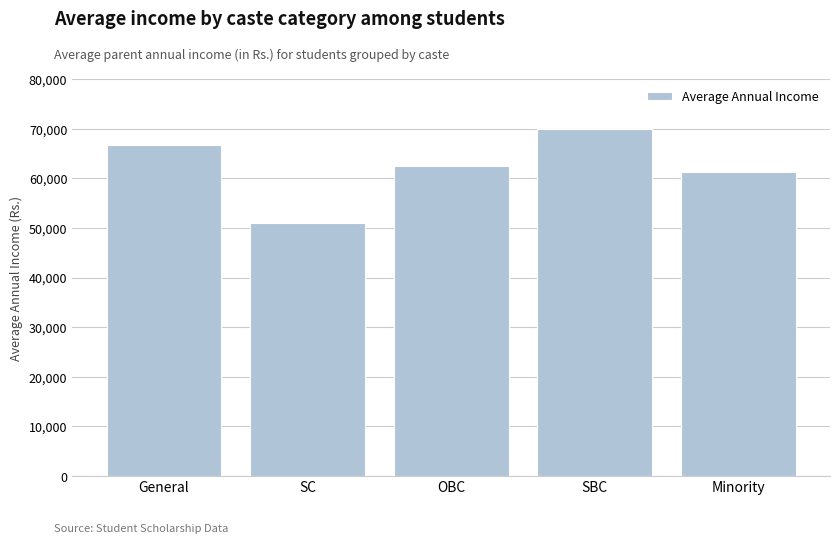

Rank the categories by value from lowest to highest.

SC, Minority, OBC, General, SBC